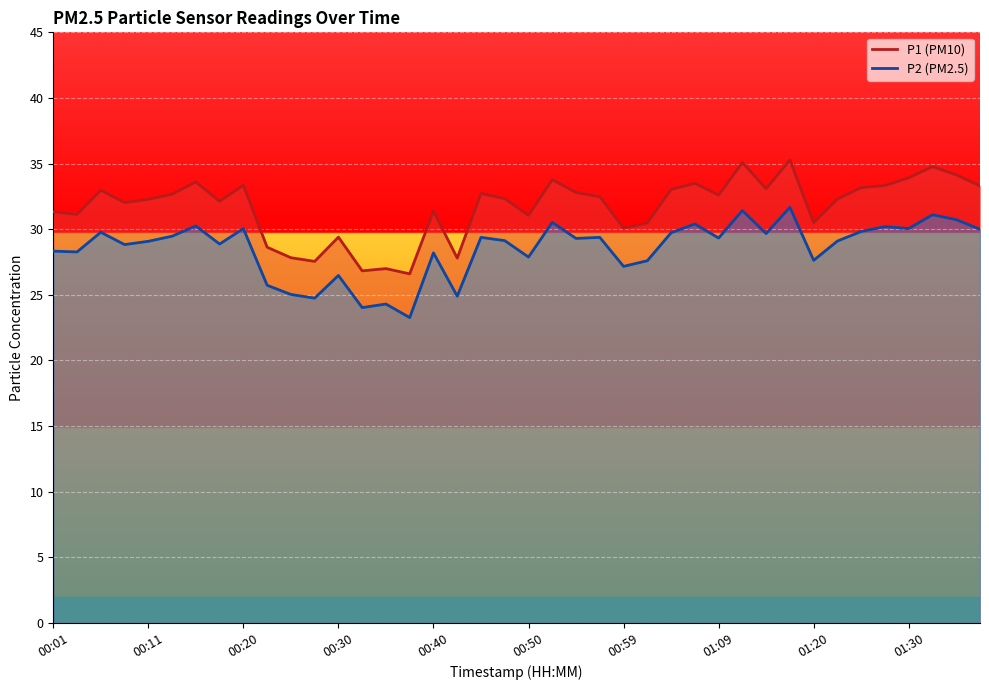

How many distinct data groups are displayed?

2